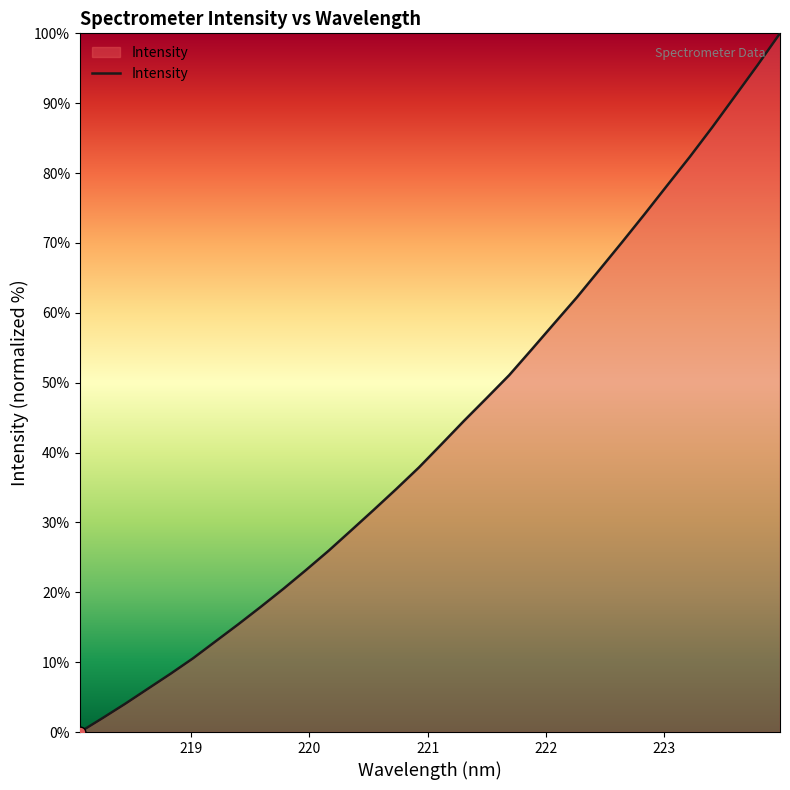

What is the difference between the maximum and minimum values?

100.0